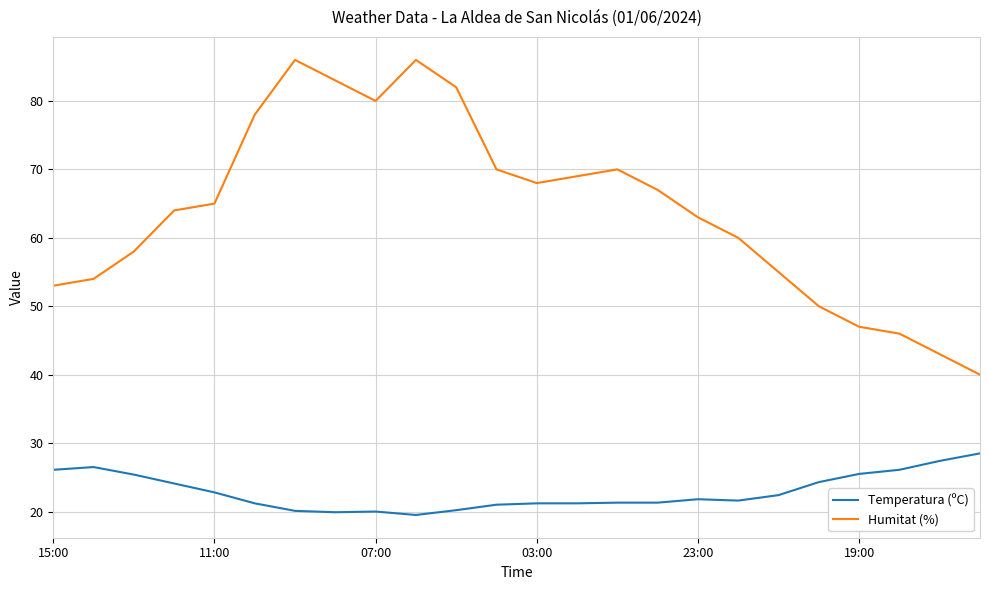

True or false: Humitat (%) and Temperatura (ºC) intersect in this chart.

False